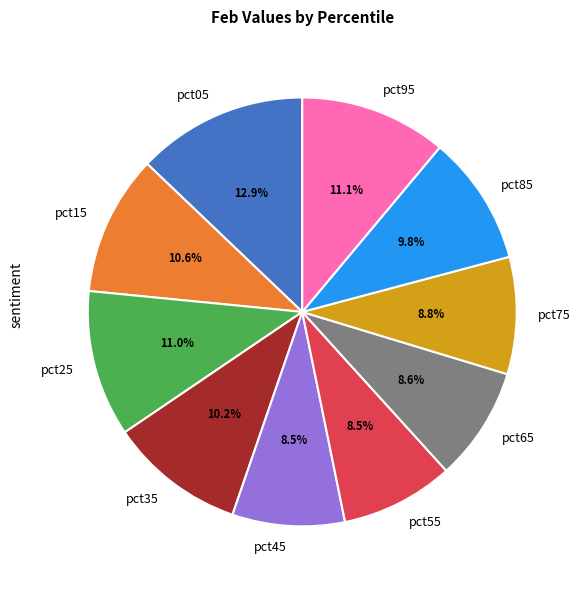

Is it true that pct75 is 9% of the pie?

True